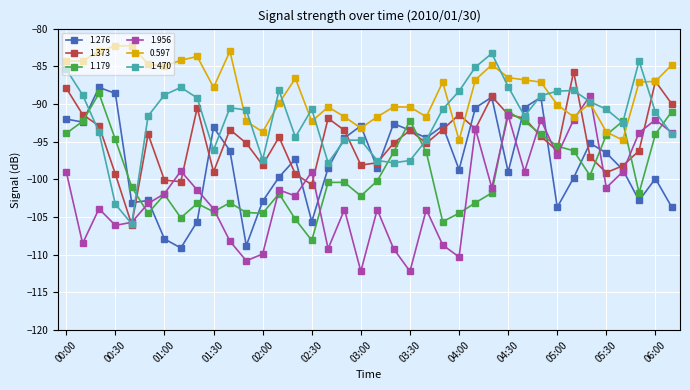

Which series has the largest total across all categories?

0.597